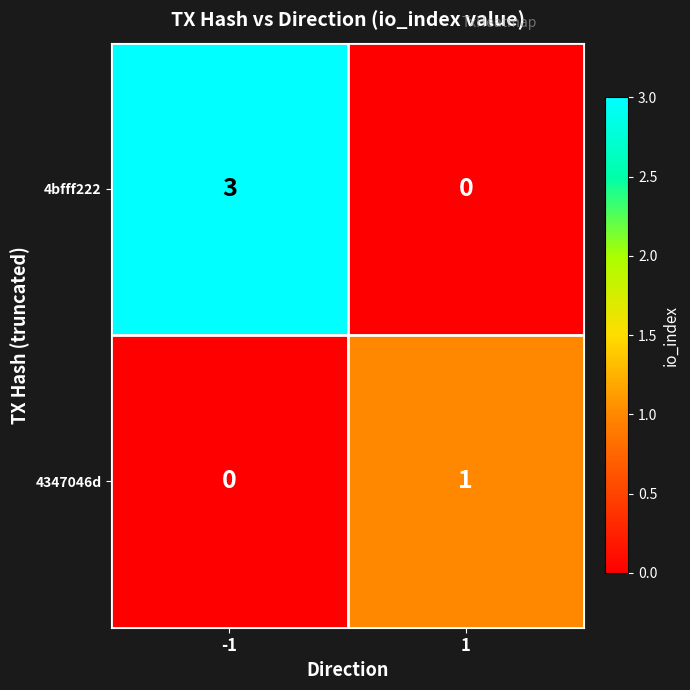

Which series has the largest range (max minus min)?

4bfff222